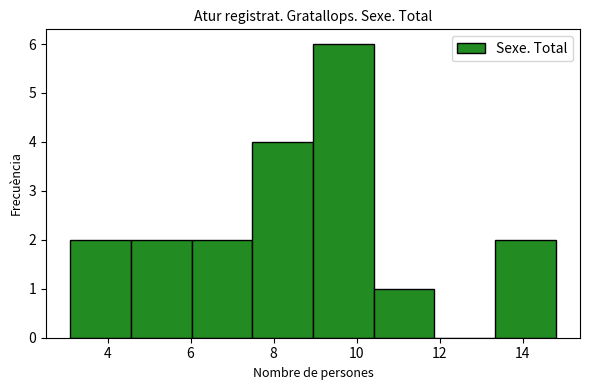

Reading left to right, list every bar in this chart as the range it spans on the x-axis followed by its height. Neither the bar edges nor the heights are printed on the chart, so give them approximately, as read against the axes.

3.2 to 4.6: 2
4.6 to 6.0: 2
6.0 to 7.4: 2
7.4 to 9.0: 4
9.0 to 10.4: 6
10.4 to 11.8: 1
11.8 to 13.4: 0
13.4 to 14.8: 2